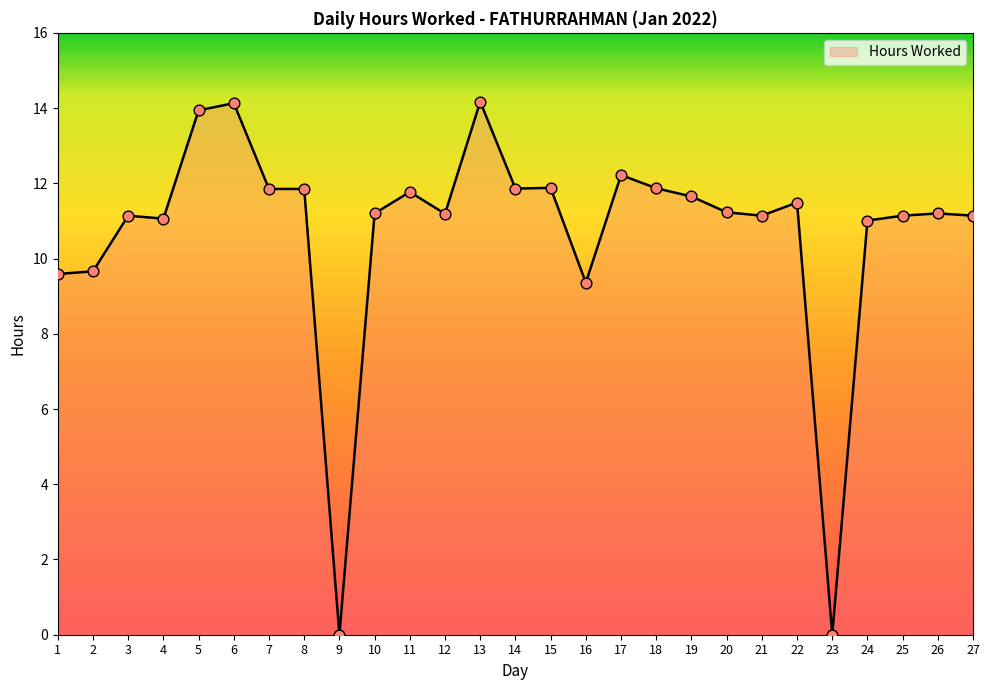

Which has a higher value, 2 or 3?

3